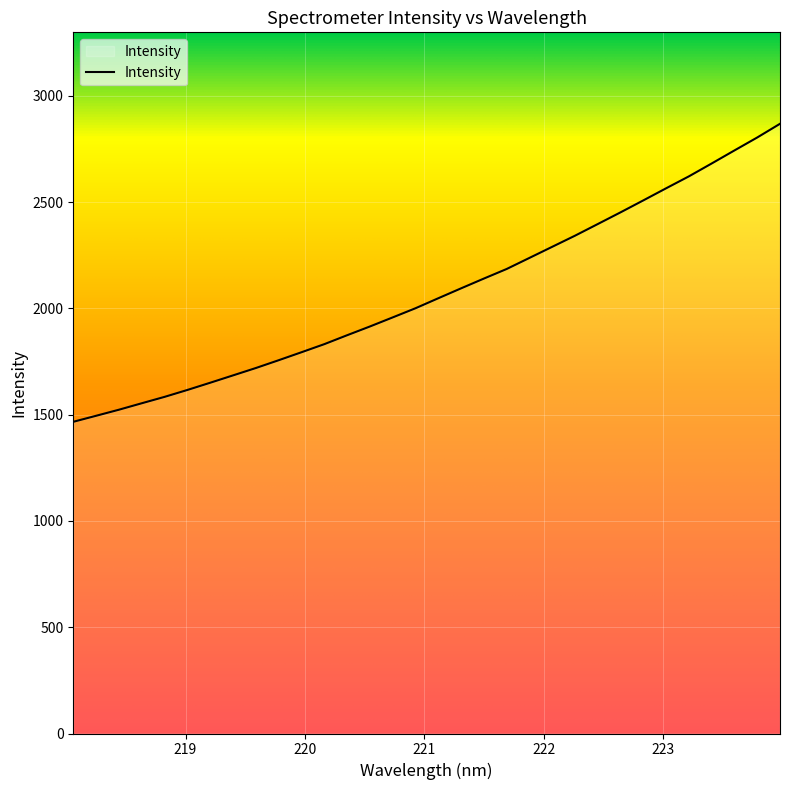

Rank the categories by value from highest to lowest.

223.9802, 223.7895, 223.5987, 223.408, 223.2172, 223.0264, 222.8355, 222.6447, 222.4538, 222.263, 222.0721, 221.8812, 221.6902, 221.4993, 221.3083, 221.1174, 220.9264, 220.7354, 220.5444, 220.3533, 220.1623, 219.9712, 219.7801, 219.589, 219.3979, 219.2067, 219.0156, 218.8244, 218.6332, 218.442, 218.2508, 218.0596